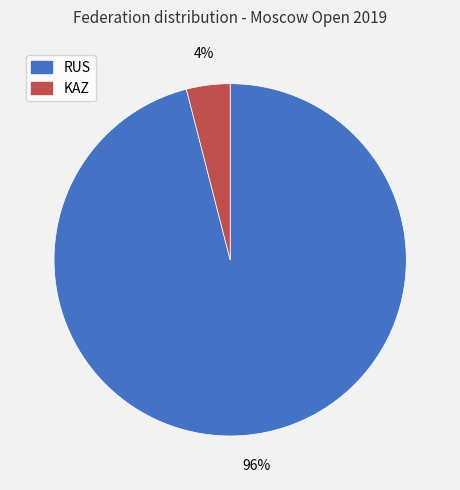

Which category has the biggest portion of the pie?

RUS